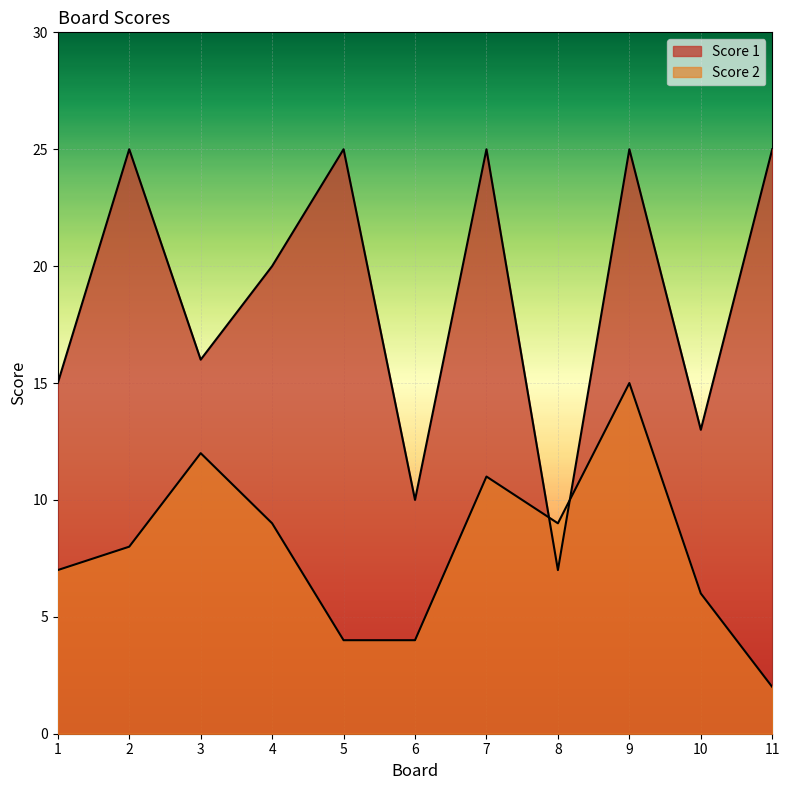

Reading right to left, what are all the values shown in this chart?

Score 2: 11=2	10=6	9=15	8=9	7=11	6=4	5=4	4=9	3=12	2=8	1=7
Score 1: 11=25	10=13	9=25	8=7	7=25	6=10	5=25	4=20	3=16	2=25	1=15